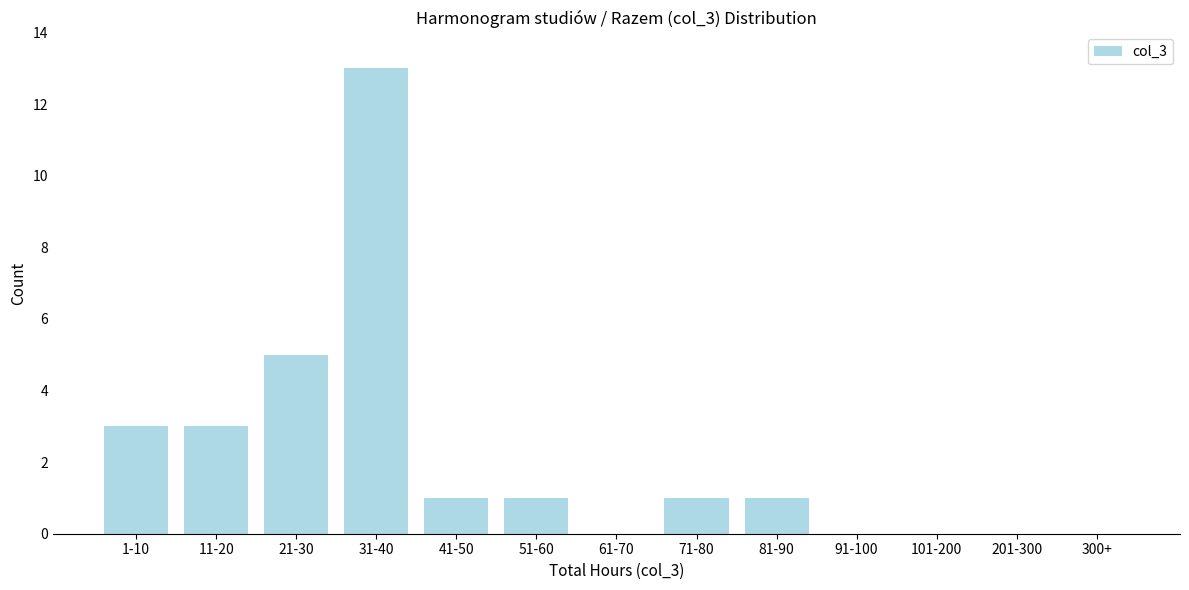

Reading left to right, what are all the values shown in this chart?

1-10=3	11-20=3	21-30=5	31-40=13	41-50=1	51-60=1	61-70=0	71-80=1	81-90=1	91-100=0	101-200=0	201-300=0	300+=0